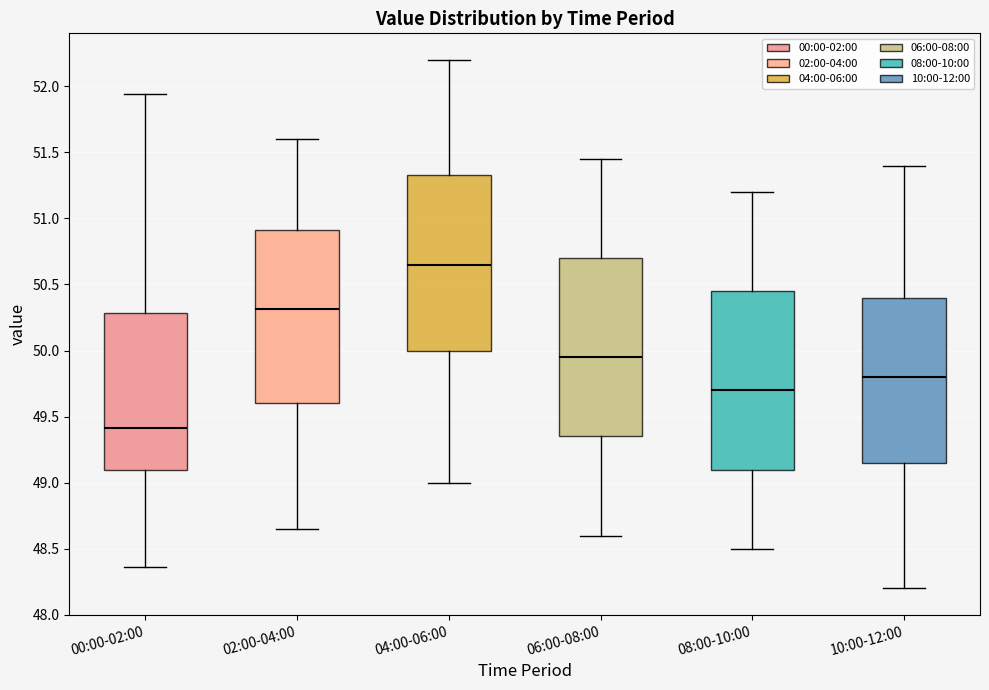

Reading left to right, transcribe this box plot: for each box, give where its median line is, the range the box spans, and where its two whiskers end, as read against the y-axis. The values are not printed on the chart, so give them approximately, as read against the axis.

00:00-02:00: median 49.40, box 49.10 to 50.30, whiskers 48.35 to 51.95
02:00-04:00: median 50.30, box 49.60 to 50.90, whiskers 48.65 to 51.60
04:00-06:00: median 50.65, box 50.00 to 51.35, whiskers 49.00 to 52.20
06:00-08:00: median 49.95, box 49.35 to 50.70, whiskers 48.60 to 51.45
08:00-10:00: median 49.70, box 49.10 to 50.45, whiskers 48.50 to 51.20
10:00-12:00: median 49.80, box 49.15 to 50.40, whiskers 48.20 to 51.40